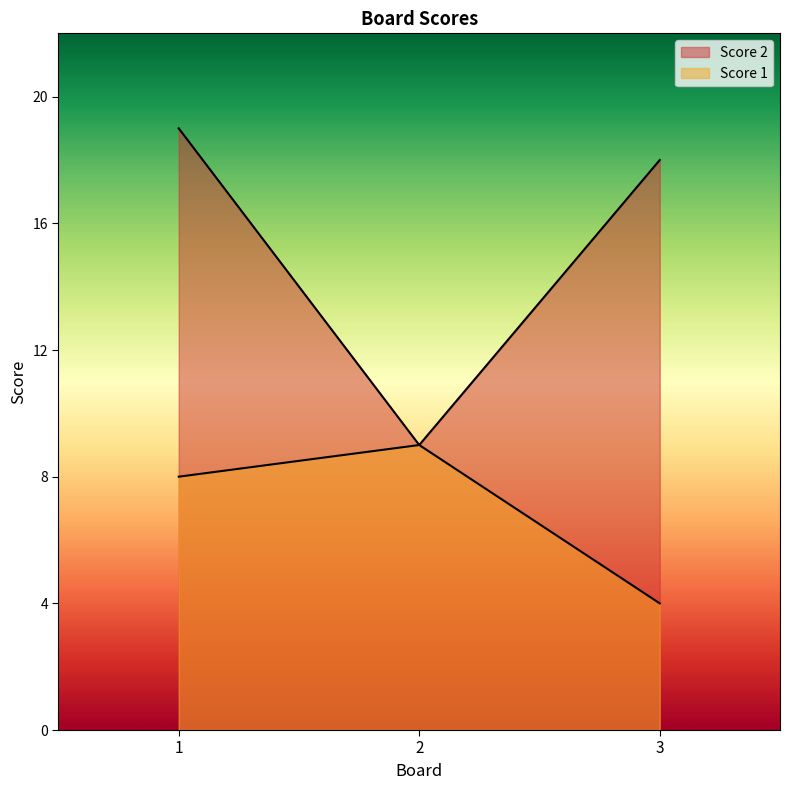

Reading right to left, extract all data points from this chart.

Score 1: 3=4	2=9	1=8
Score 2: 3=18	2=9	1=19